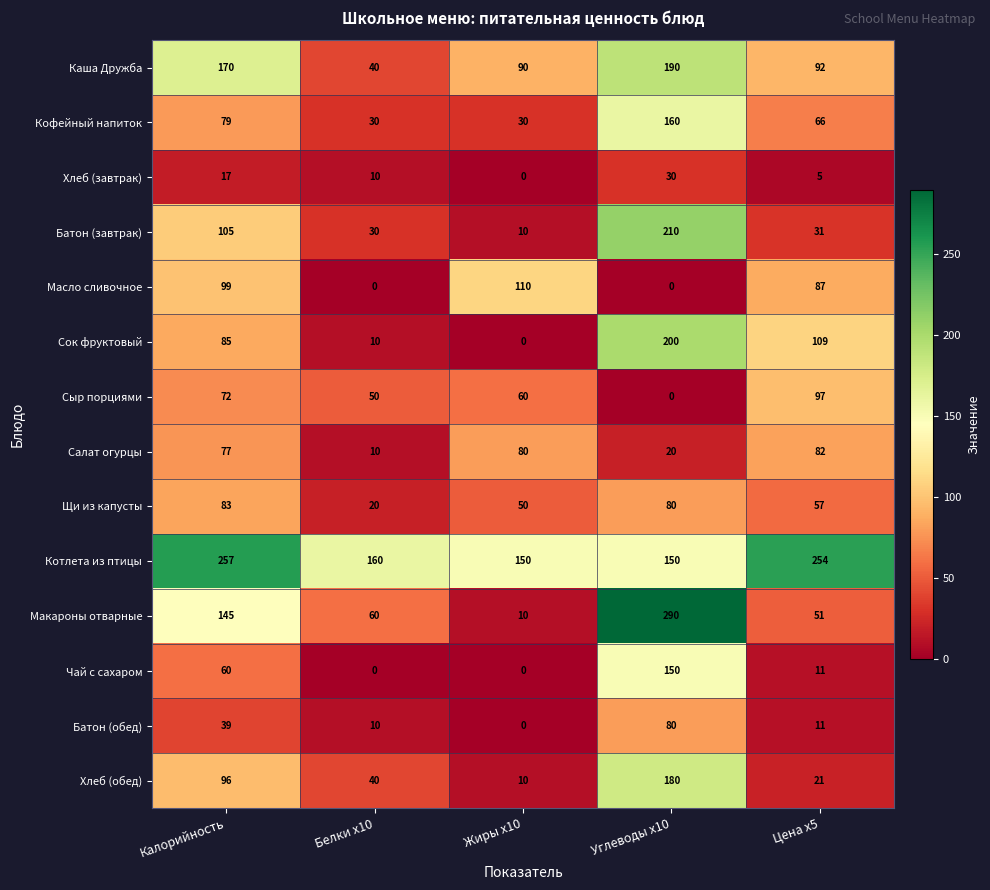

How many series are shown in this chart?

14